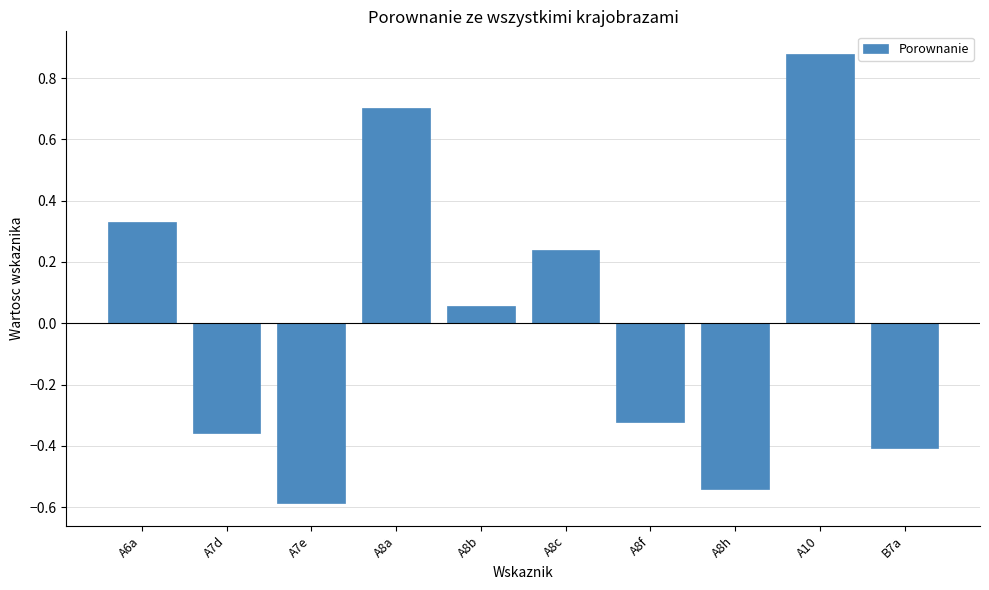

What is the difference between the second highest and second lowest values?

1.2